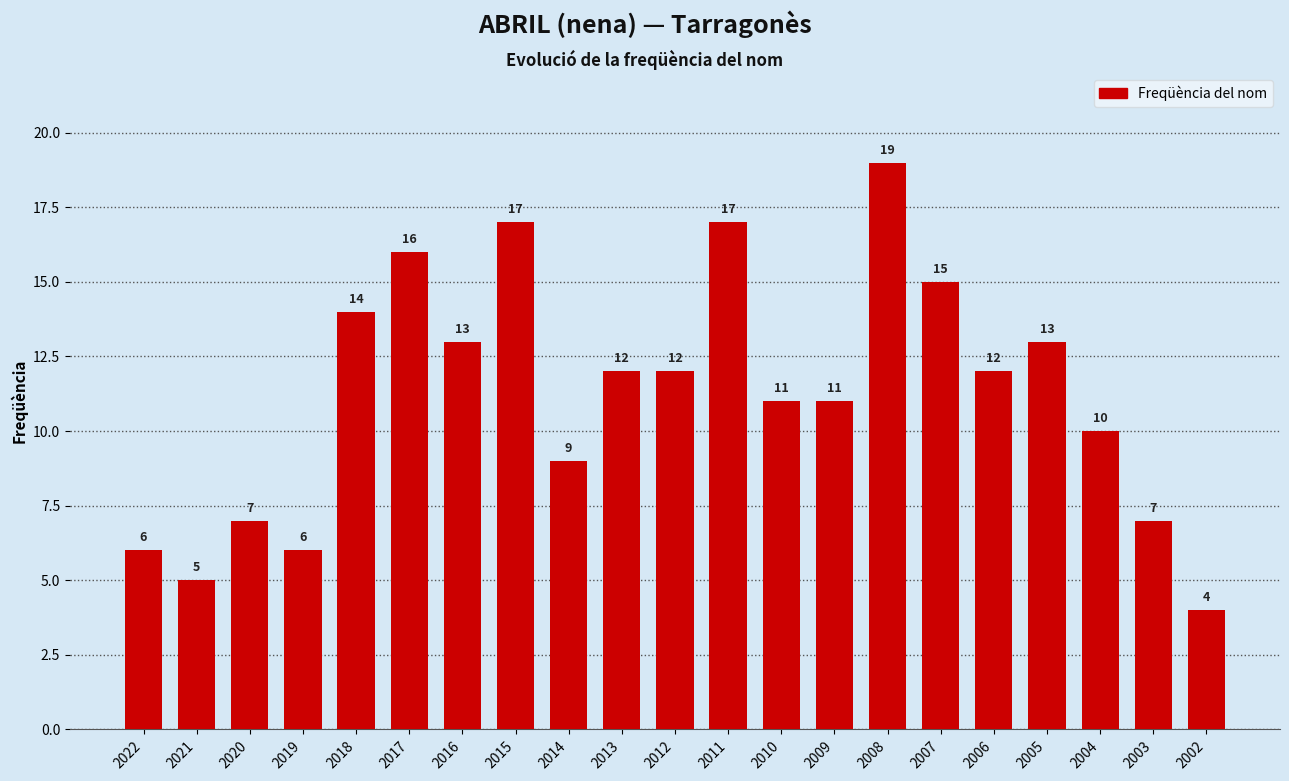

Reading right to left, transcribe all the data shown in this chart.

2002=4	2003=7	2004=10	2005=13	2006=12	2007=15	2008=19	2009=11	2010=11	2011=17	2012=12	2013=12	2014=9	2015=17	2016=13	2017=16	2018=14	2019=6	2020=7	2021=5	2022=6